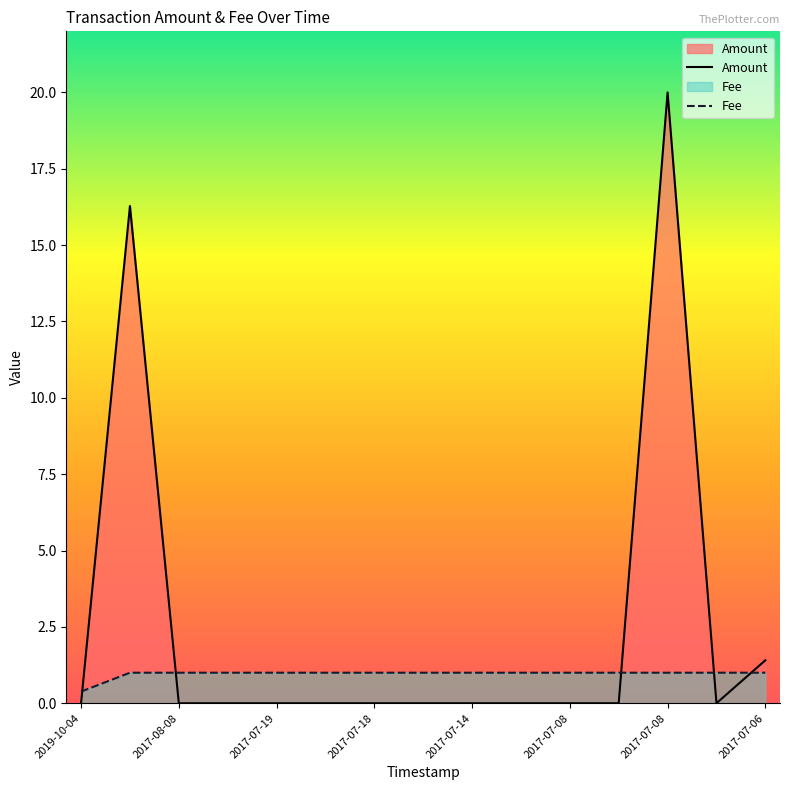

What is the spread (max minus min) of values at 2017-07-14?

1.0